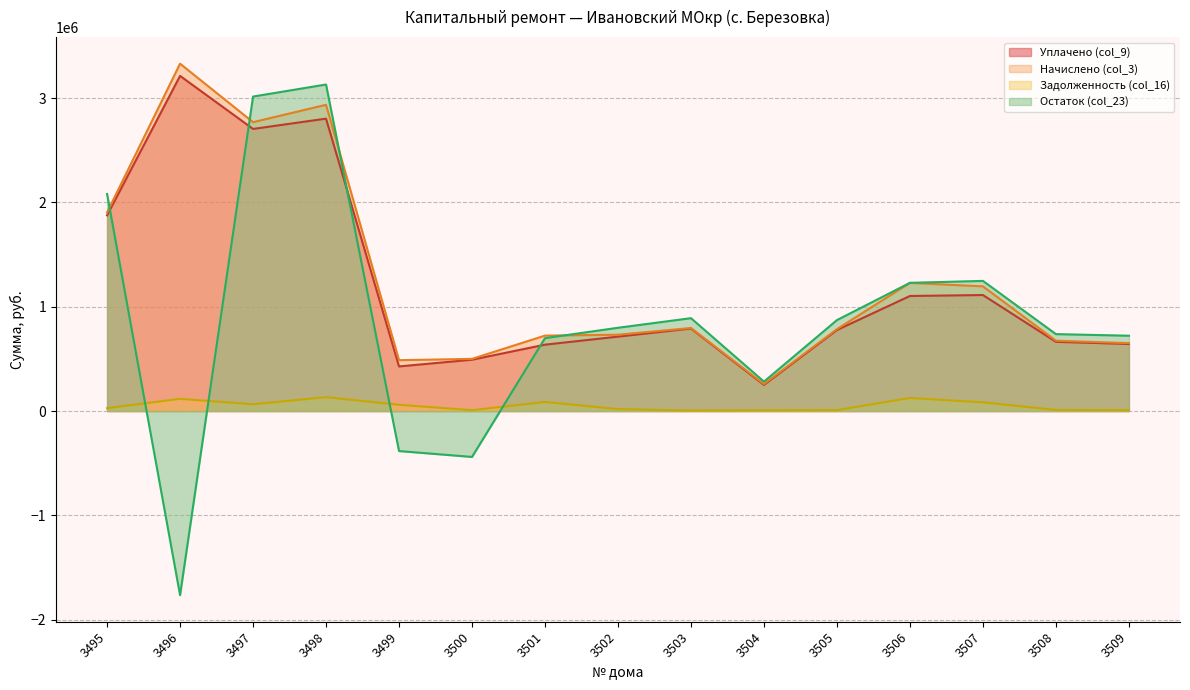

Between 3499 and 3503, which series saw the biggest shift?

Остаток (col_23)